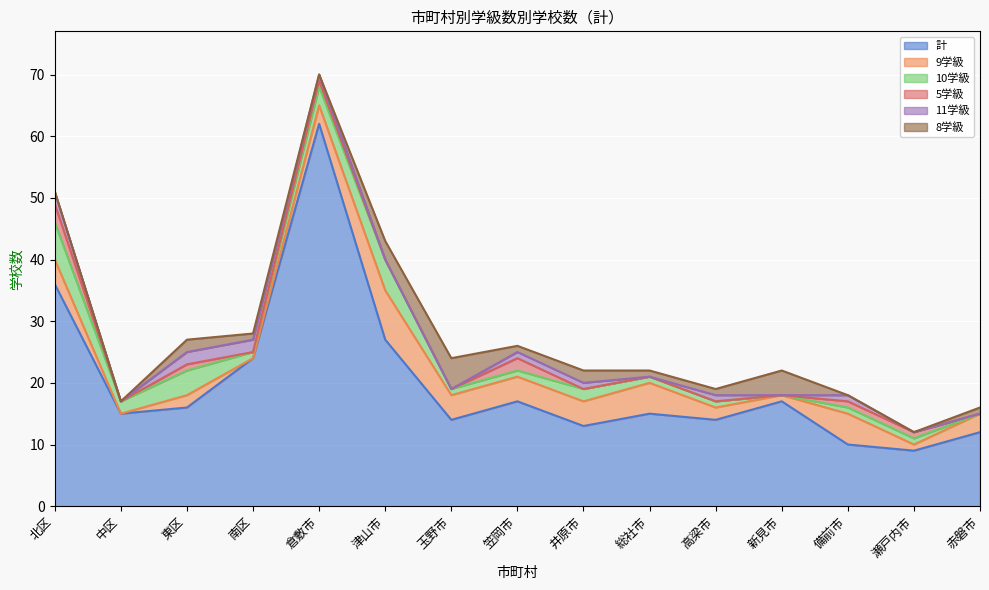

Where is 計 nearest to the value 35?

北区